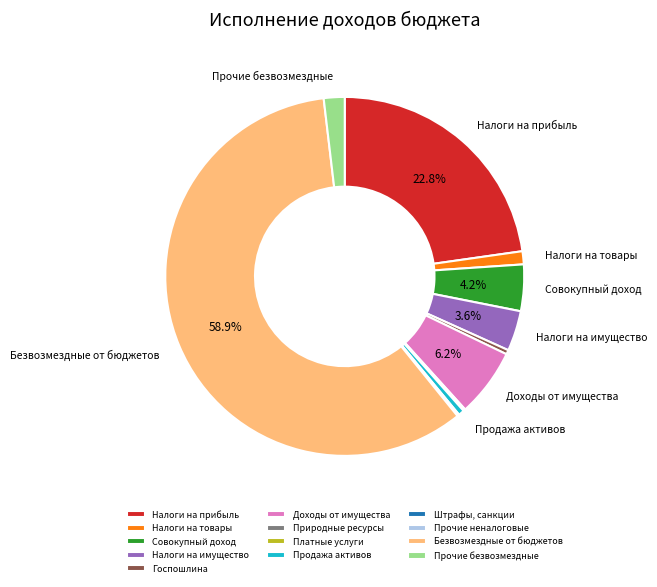

Does Продажа активов account for over 50% of the chart?

No